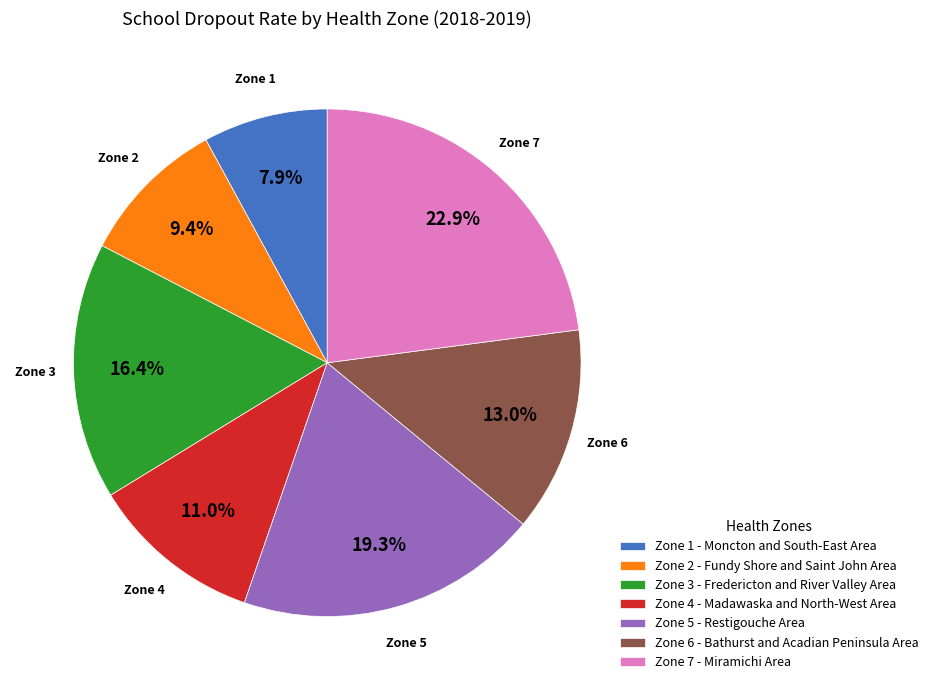

What is the largest slice in the pie chart?

Zone 7 - Miramichi Area